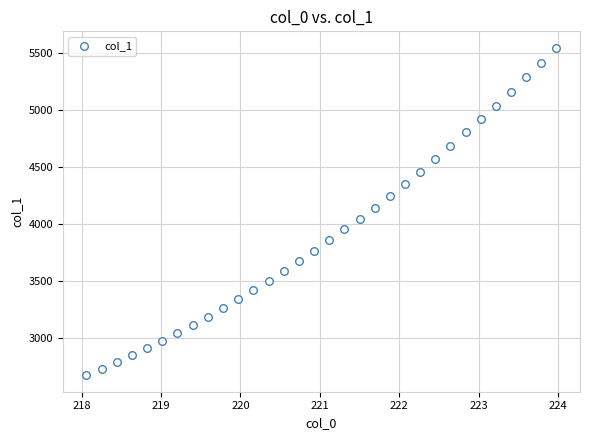

What is the range of X values (max minus min)?

5.9